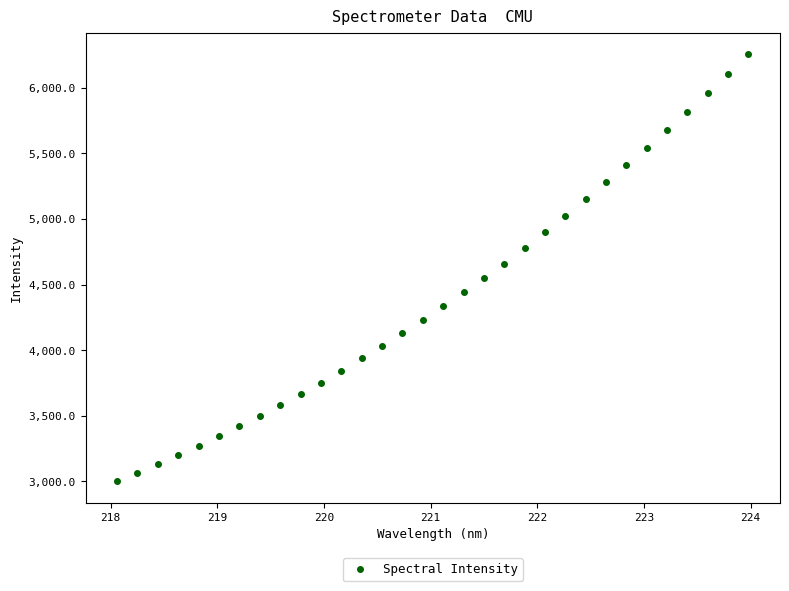

What is the range of X values (max minus min)?

5.9